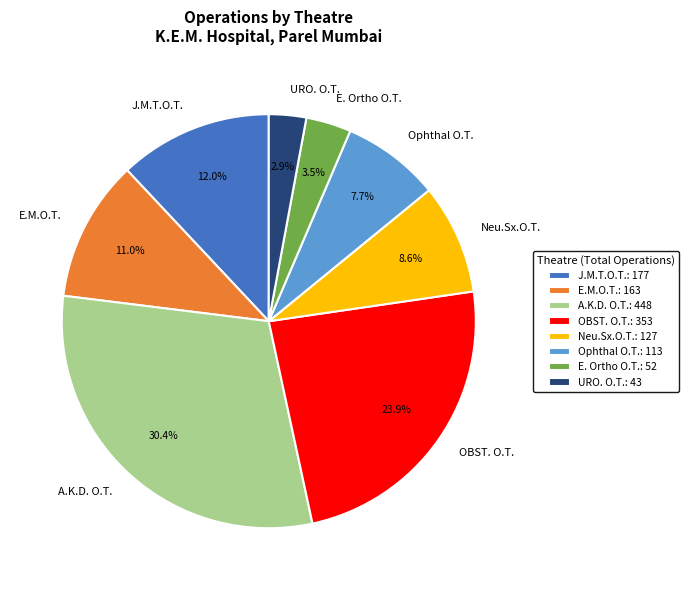

Which slice is the smallest?

URO. O.T.